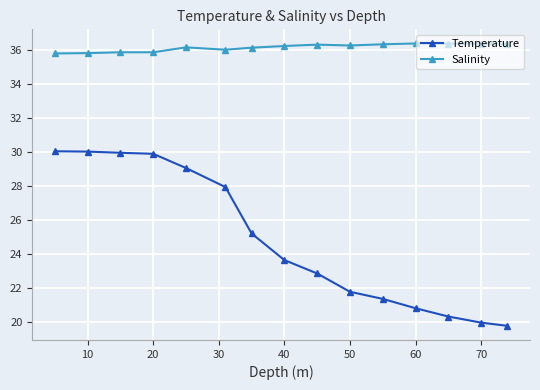

Which series has the largest total across all categories?

Salinity